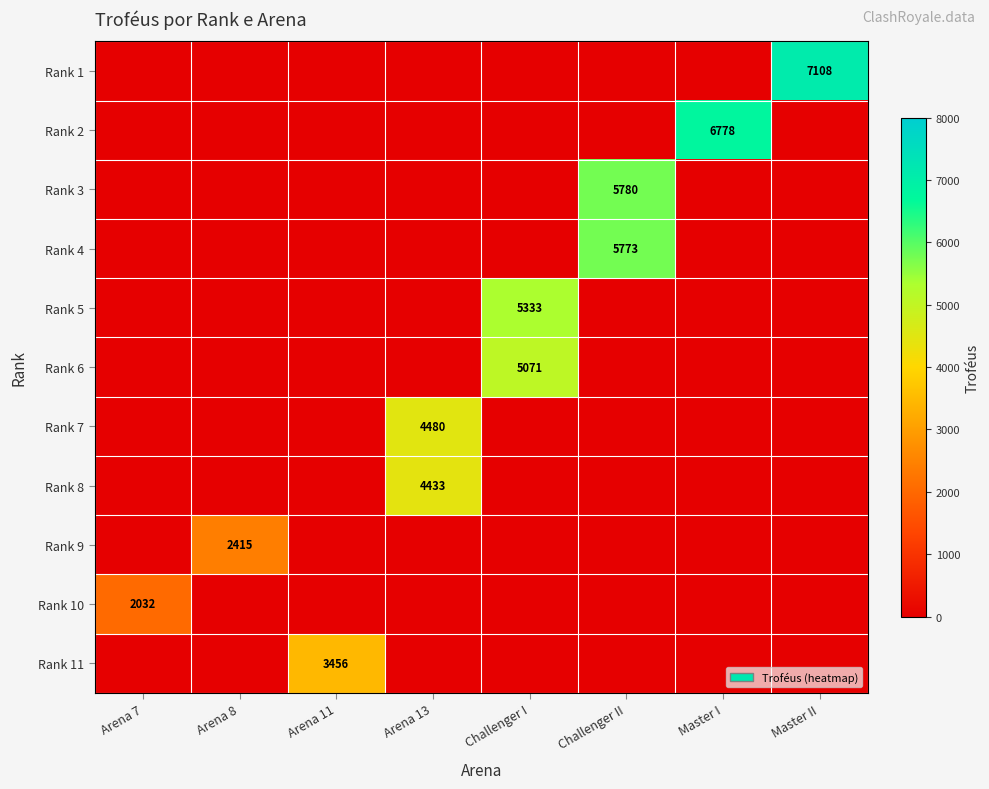

Between Master I and Master II, which is larger?

Master II